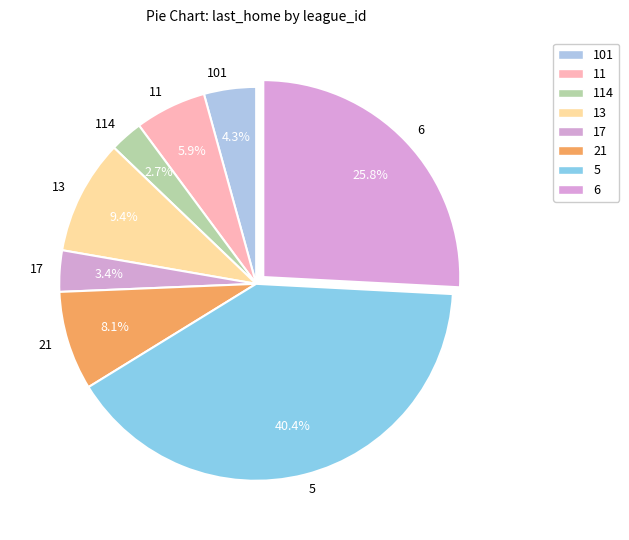

True or false: 101 accounts for 18% of the total.

False